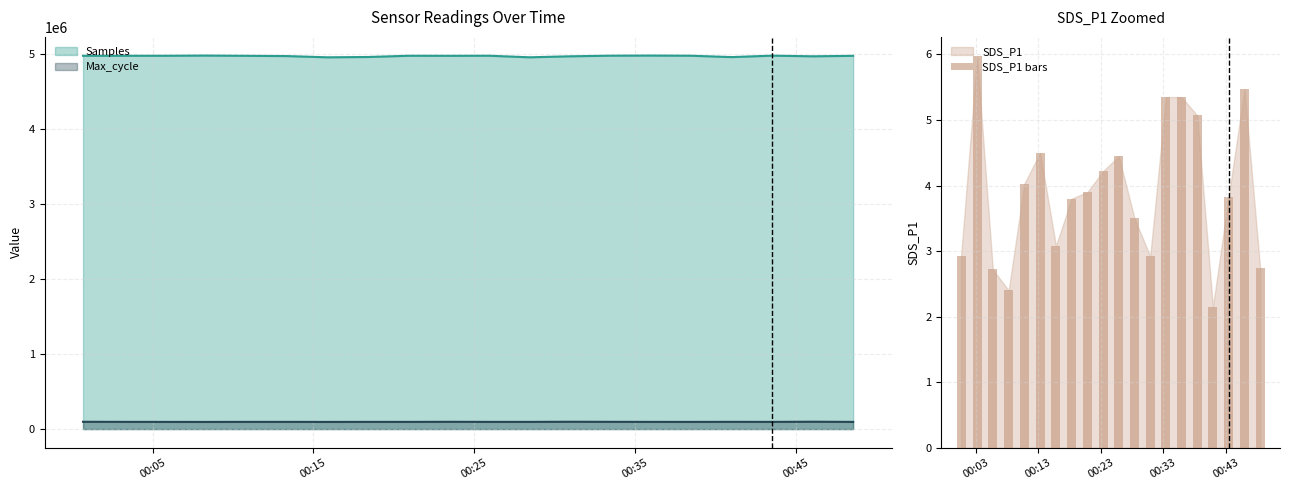

What is the sum of all SDS_P1 bars values?

78.4